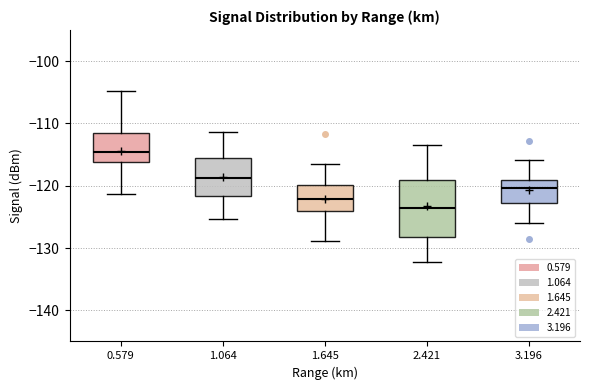

Reading left to right, read every box against the y-axis: the position of its median line, the range the box covers, and the ends of its whiskers. The values are not printed on the chart, so give them approximately, as read against the axis.

0.579: median -115, box -116 to -111, whiskers -121 to -105
1.064: median -119, box -122 to -116, whiskers -125 to -111
1.645: median -122, box -124 to -120, whiskers -129 to -116
2.421: median -124, box -128 to -119, whiskers -132 to -113
3.196: median -120, box -123 to -119, whiskers -126 to -116